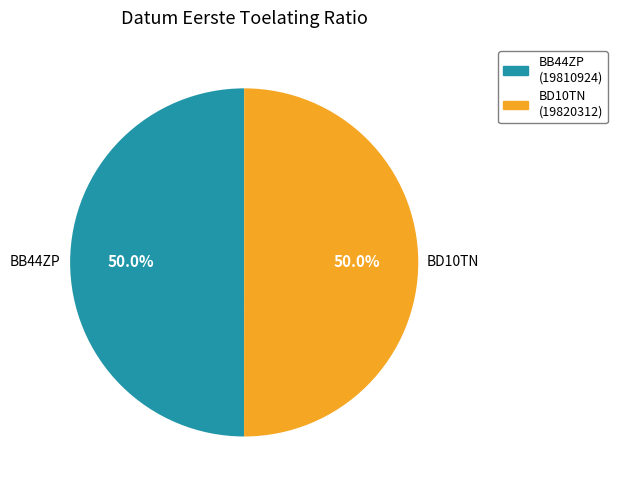

True or false: BB44ZP accounts for 42% of the total.

False